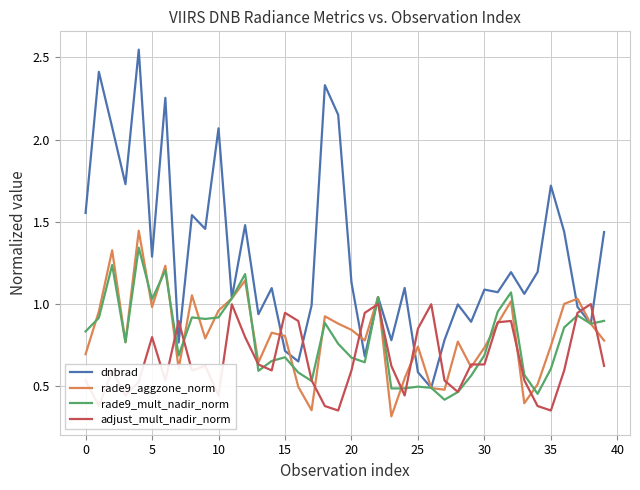

Which series has the widest spread of values?

dnbrad